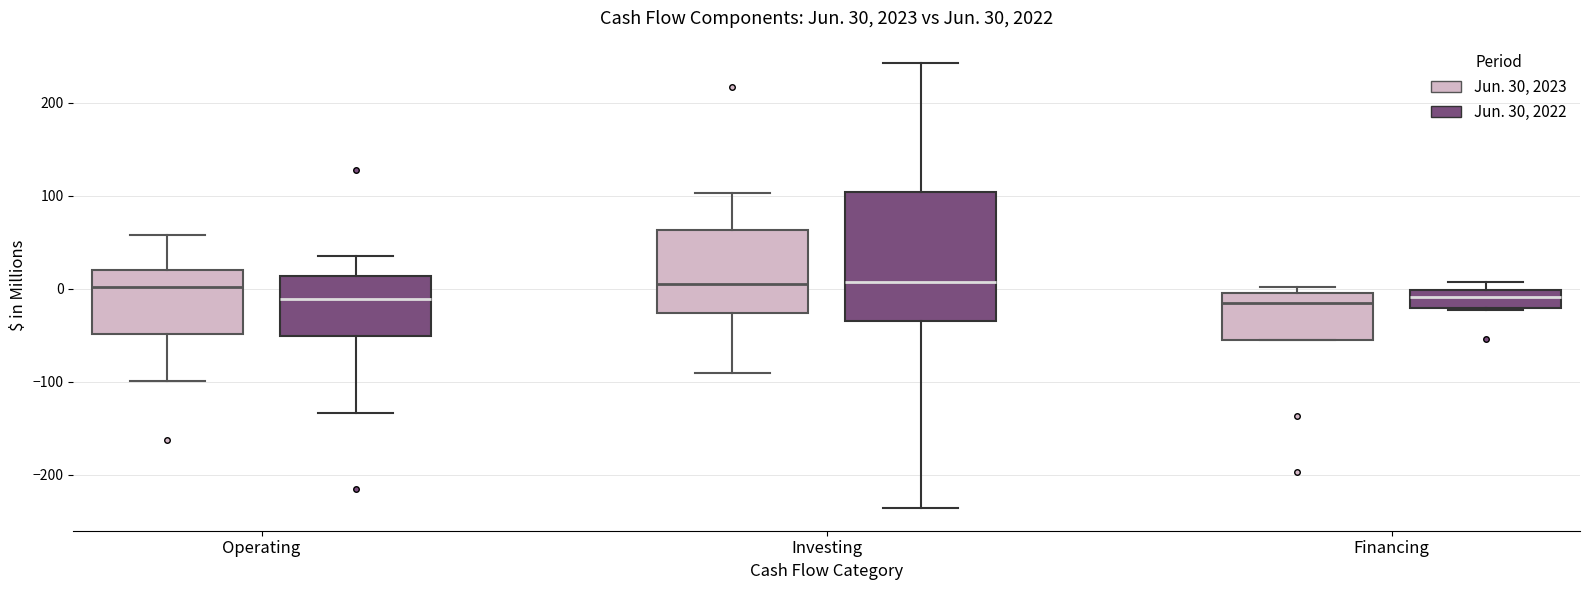

Comparing the boxes themselves (not the whiskers), which one is the tallest?

Investing (Jun. 30, 2022)